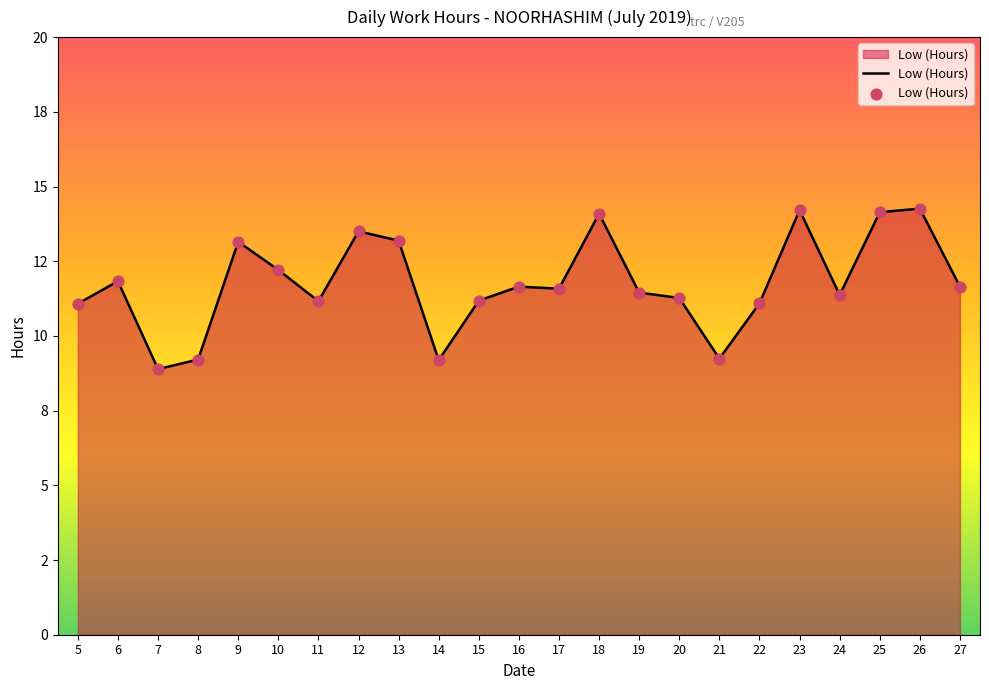

Does the chart have visible grid lines?

No